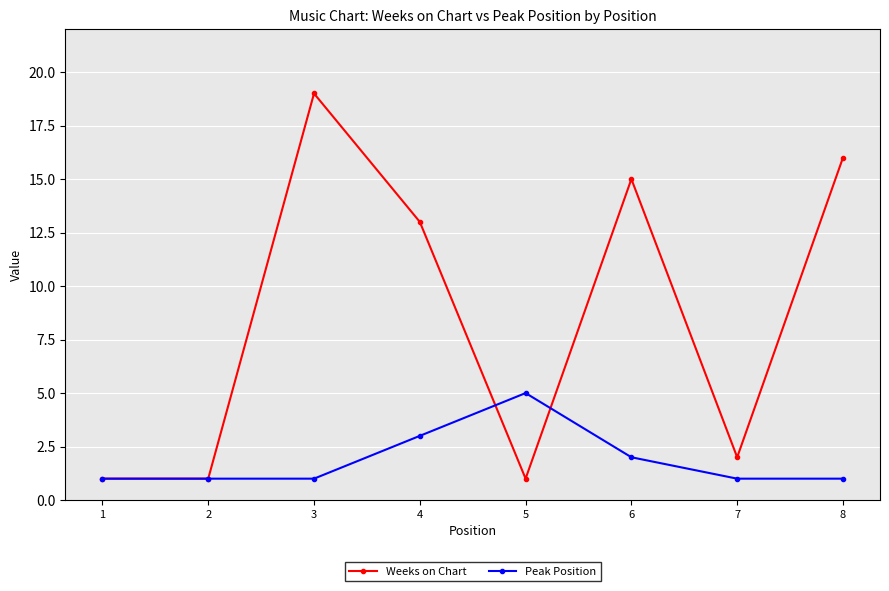

The value of Weeks on Chart at 6 is 23. True or false?

False